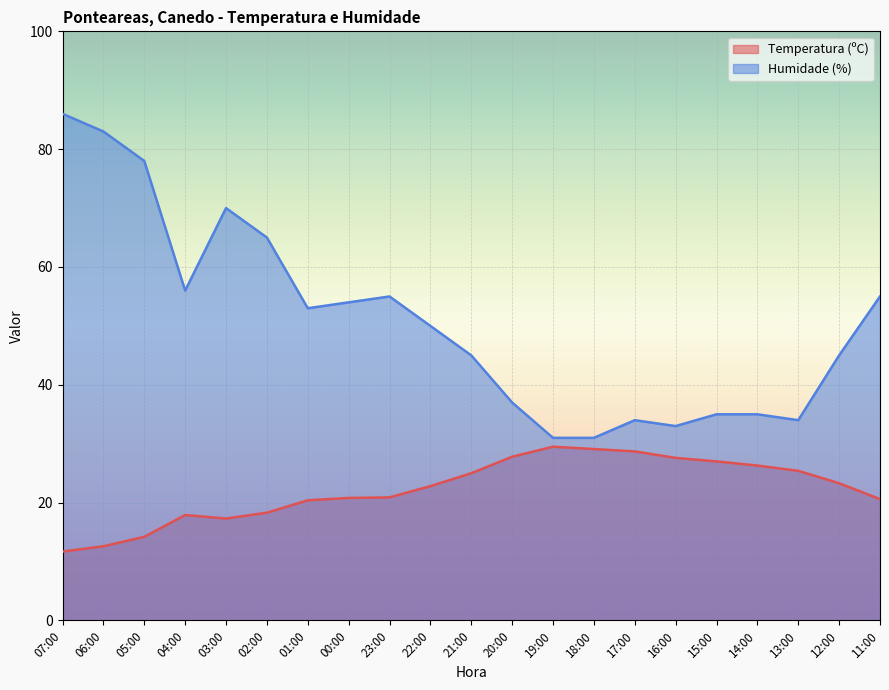

Reading right to left, what are all the values shown in this chart?

Temperatura (ºC): 11:00=20.6	12:00=23.3	13:00=25.4	14:00=26.3	15:00=27.0	16:00=27.6	17:00=28.7	18:00=29.1	19:00=29.5	20:00=27.8	21:00=25.0	22:00=22.8	23:00=20.9	00:00=20.8	01:00=20.4	02:00=18.3	03:00=17.3	04:00=17.9	05:00=14.2	06:00=12.6	07:00=11.7
Humidade (%): 11:00=55.0	12:00=45.0	13:00=34.0	14:00=35.0	15:00=35.0	16:00=33.0	17:00=34.0	18:00=31.0	19:00=31.0	20:00=37.0	21:00=45.0	22:00=50.0	23:00=55.0	00:00=54.0	01:00=53.0	02:00=65.0	03:00=70.0	04:00=56.0	05:00=78.0	06:00=83.0	07:00=86.0